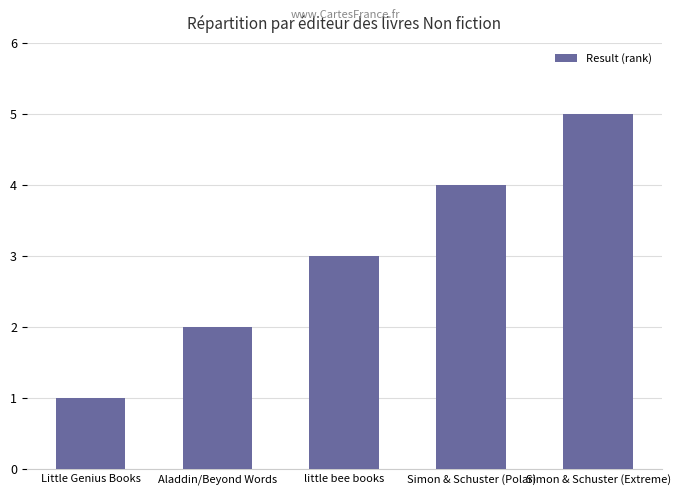

What is the difference between the maximum and second lowest values?

3